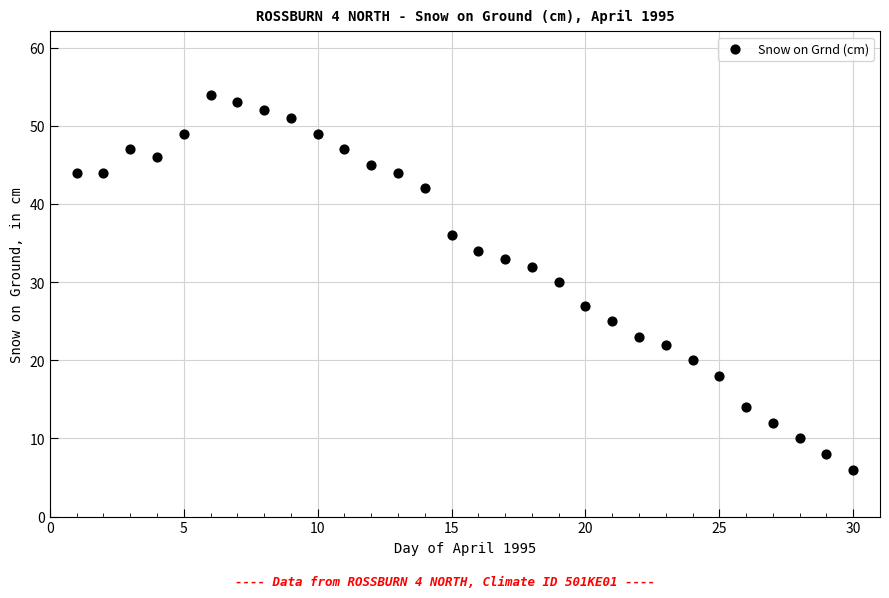

What is the range of Y values (max minus min)?

48